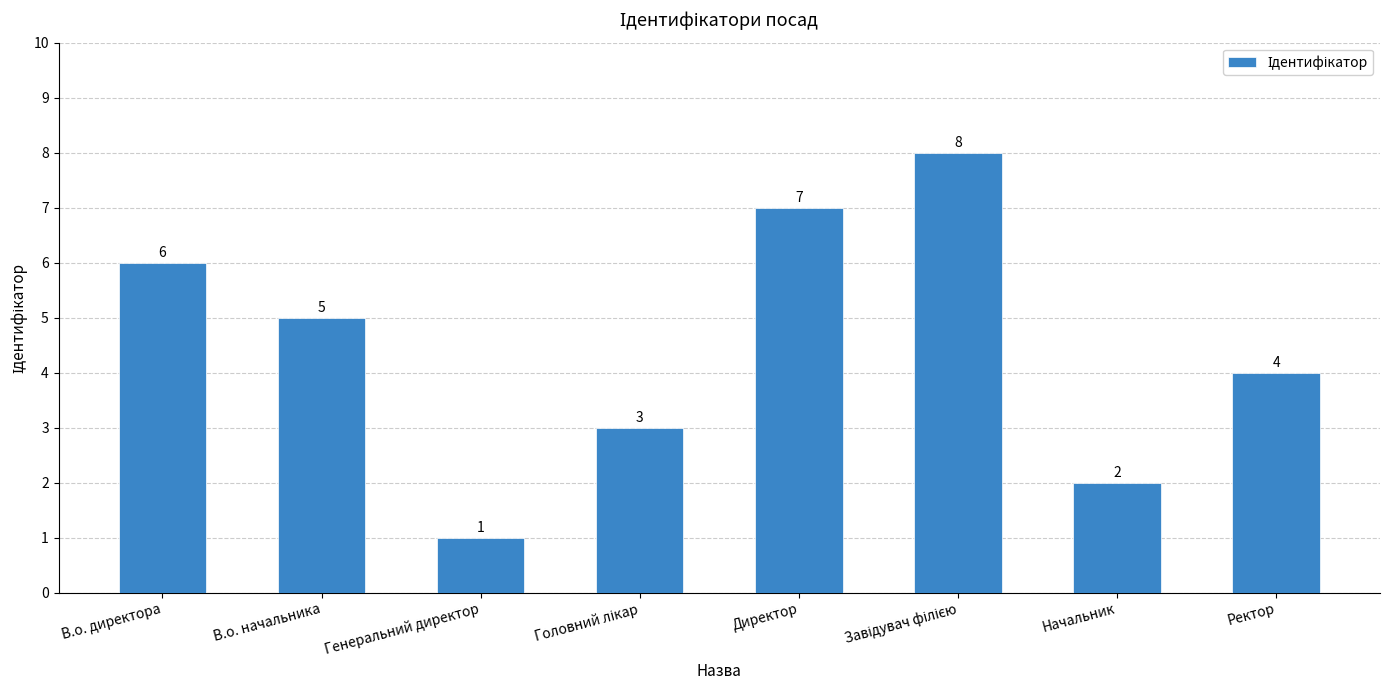

What is the greatest value displayed?

8